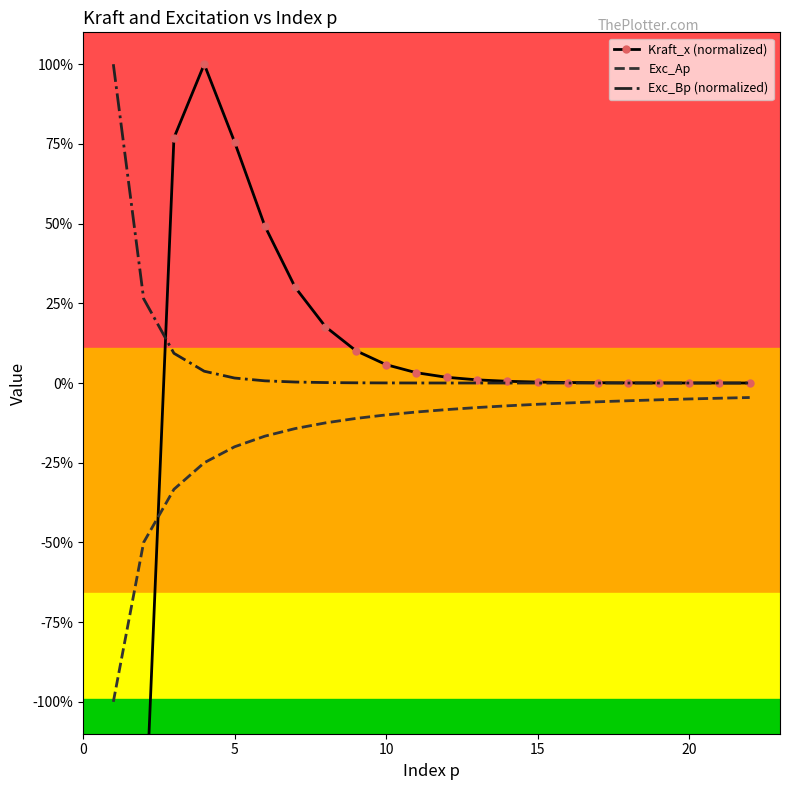

The value of Exc_Bp (normalized) at 11 is 0.0. True or false?

False